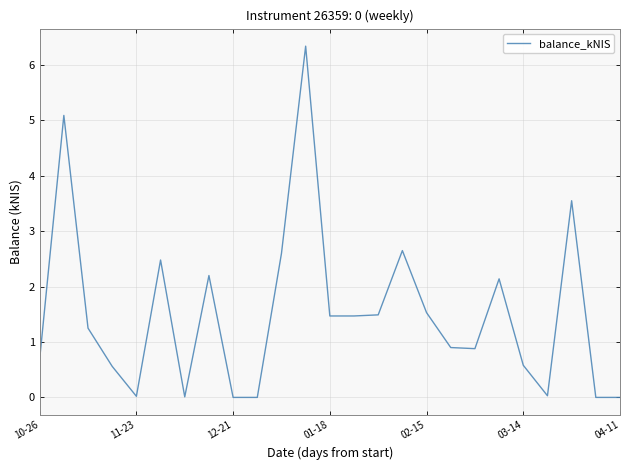

What is the maximum value shown in the chart?

6.3